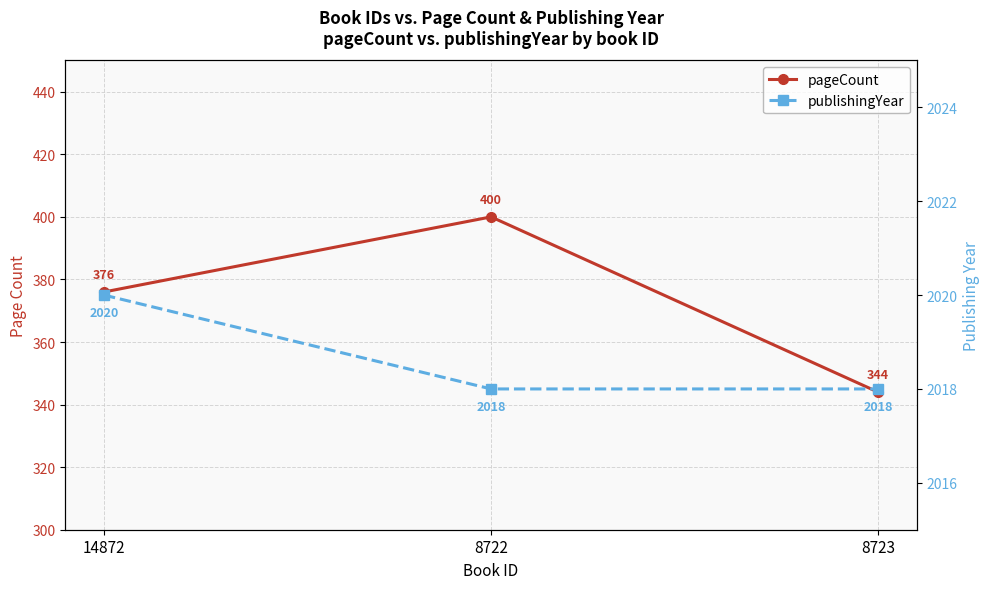

What is the minimum value for pageCount?

344